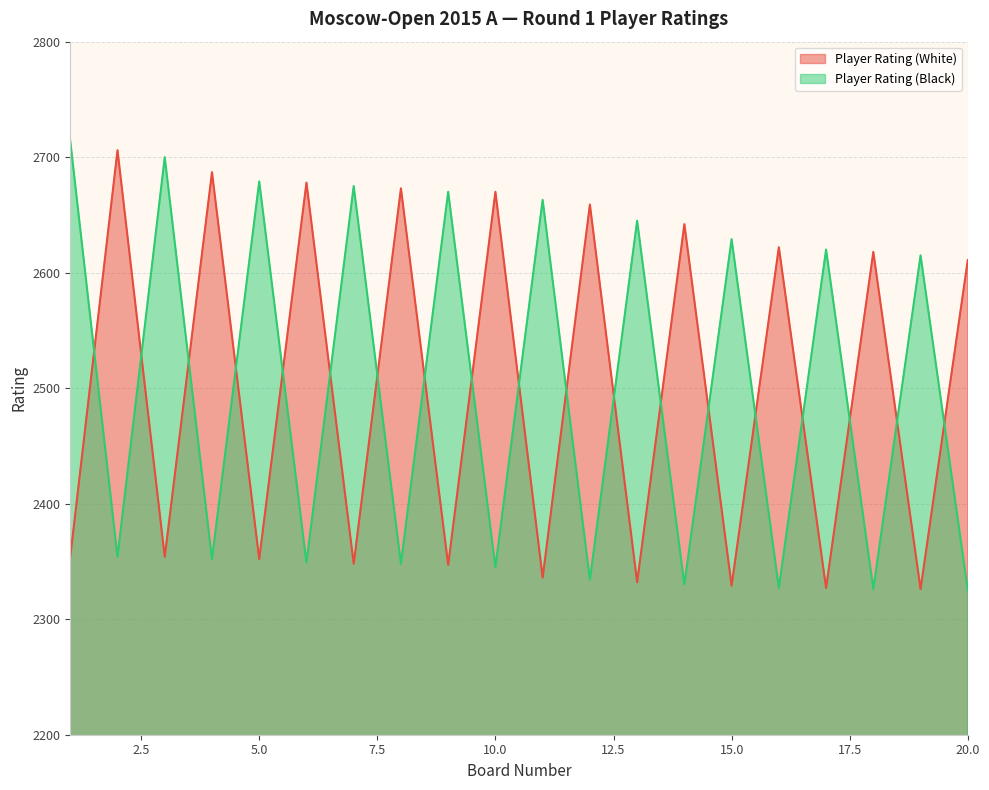

True or false: Player Rating (Black) has a value of 2615 at 19.

True